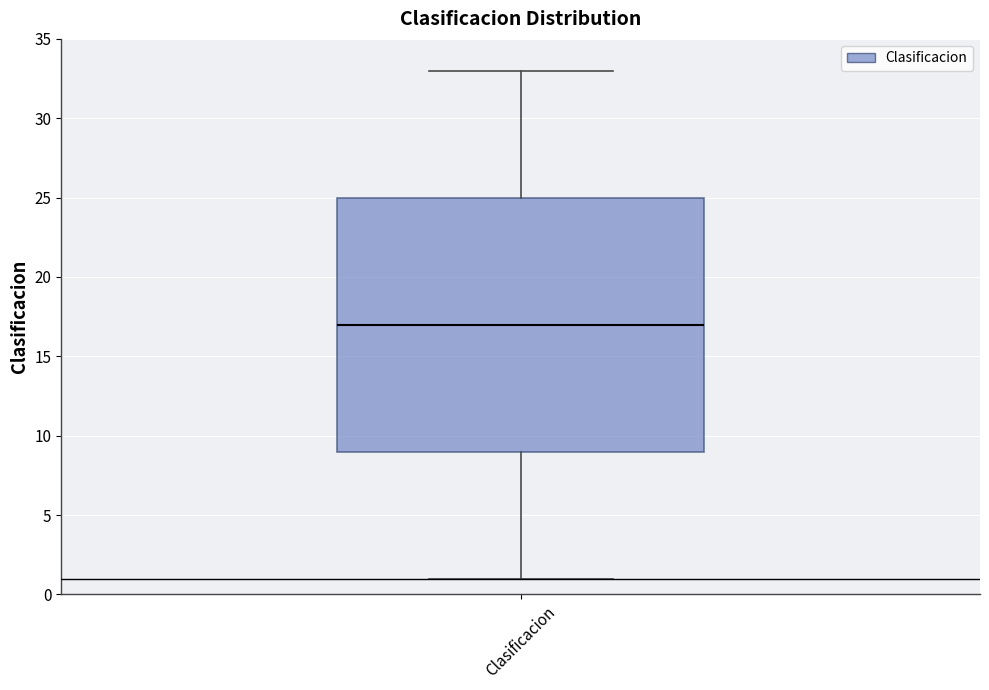

Transcribe this box plot: give where the median line is, the range the box spans, and where the two whiskers end, as read against the y-axis. The values are not printed on the chart, so give them approximately, as read against the axis.

median 17, box 9 to 25, whiskers 1 to 33